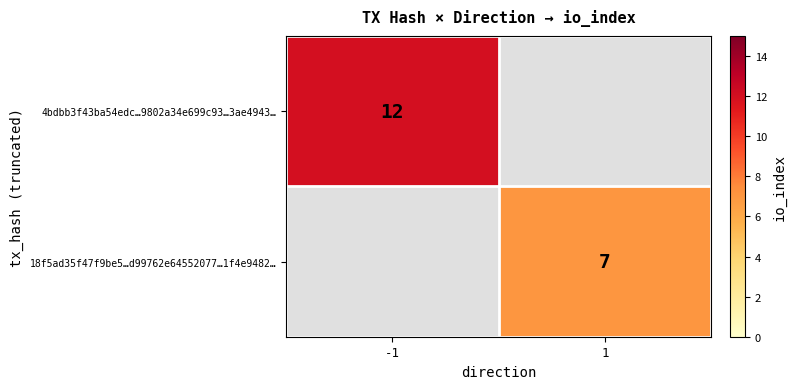

Which has a higher value, -1 or 1?

-1